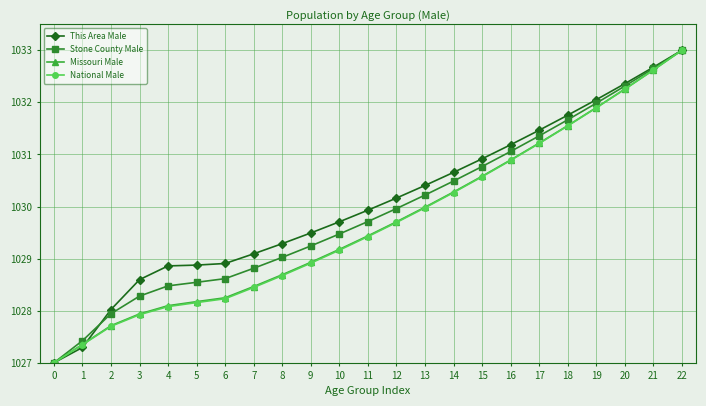

At which label does This Area Male first exceed 1029?

7